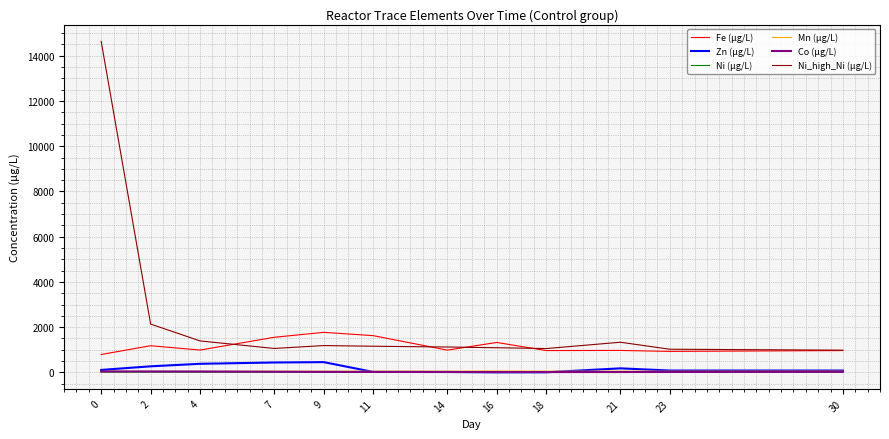

True or false: Zn (μg/L) has more than 1 points higher than both neighbors.

True